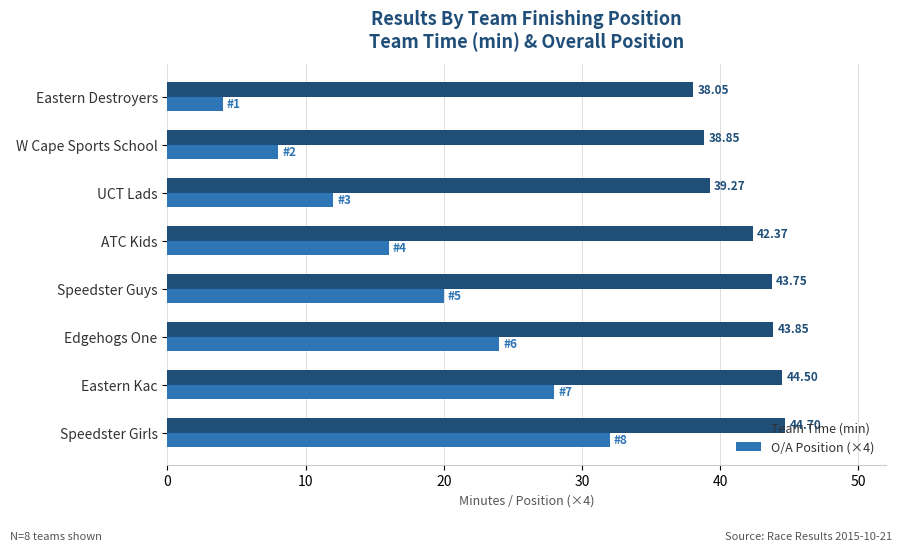

What are all the series names shown in the legend?

Team Time (min), O/A Position (×4)